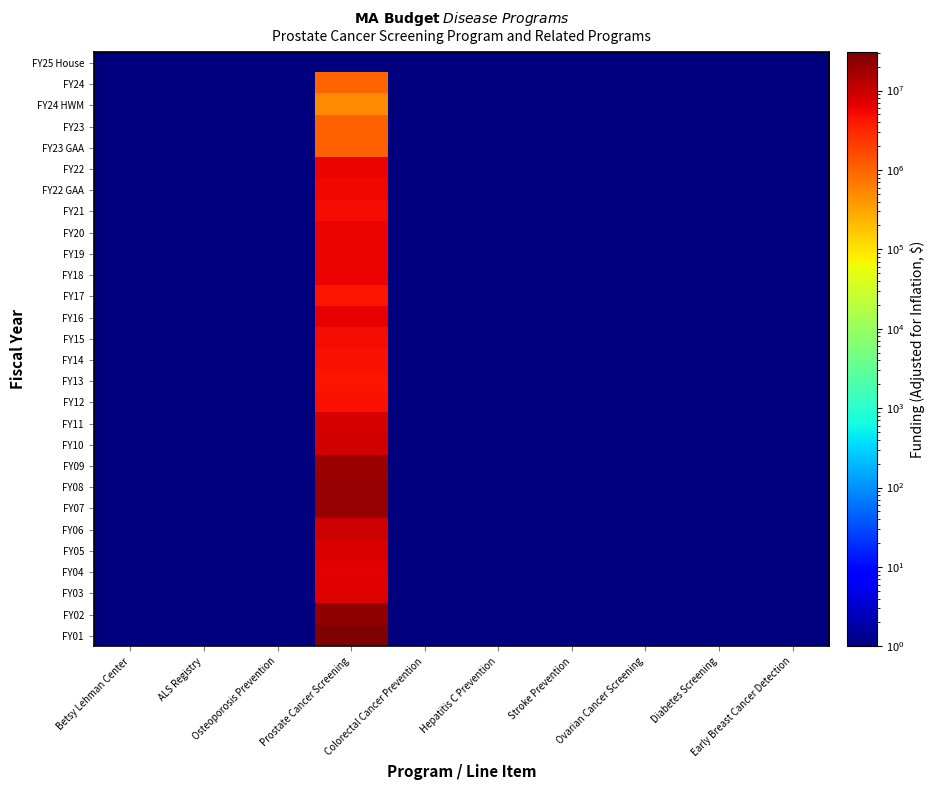

Which category has the highest value across all series?

Prostate Cancer Screening